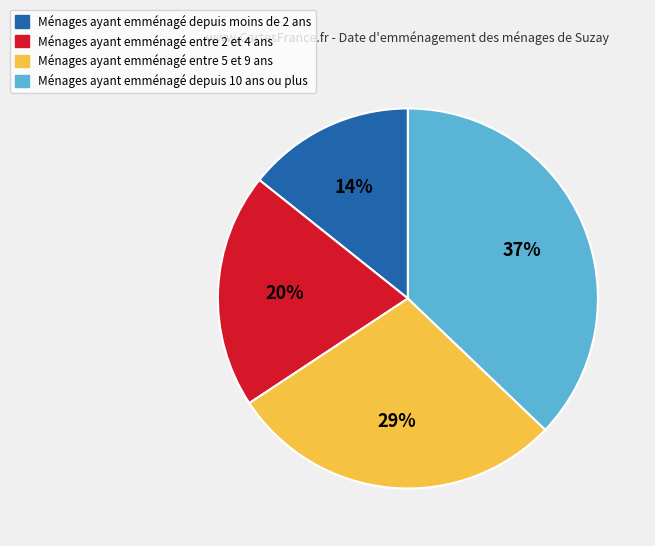

To the nearest percent, what is the average slice percentage?

25%